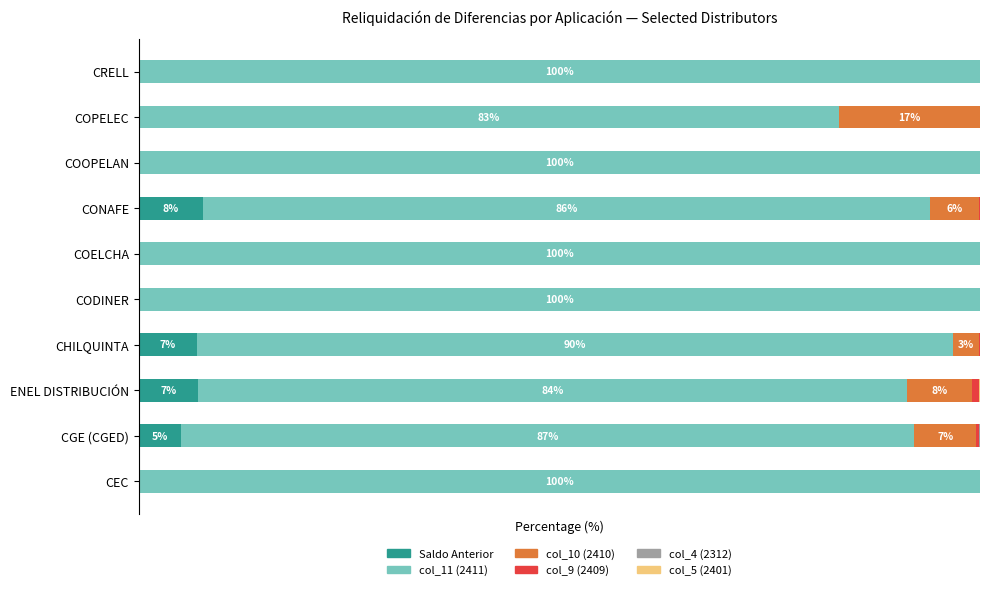

How many groups of bars are there?

10